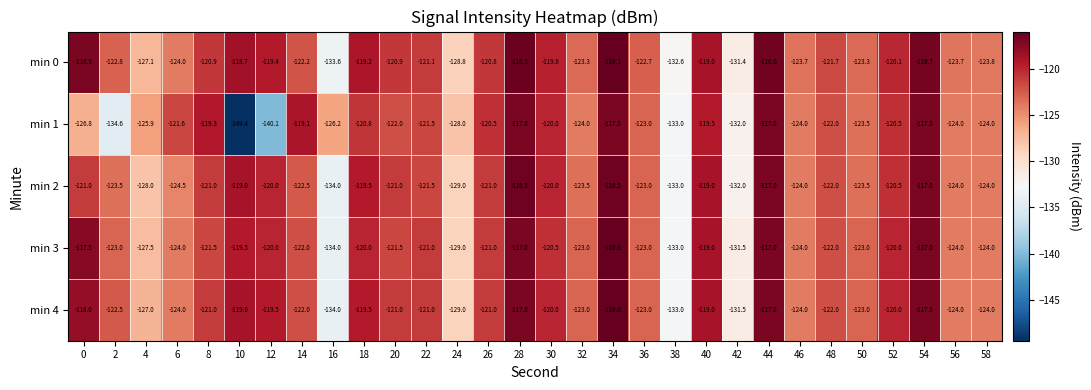

How many categories are shown in the chart?

30